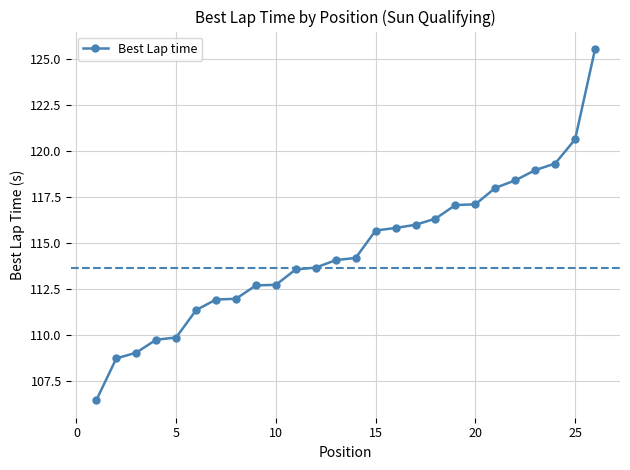

What is the sum of all values?

2978.5